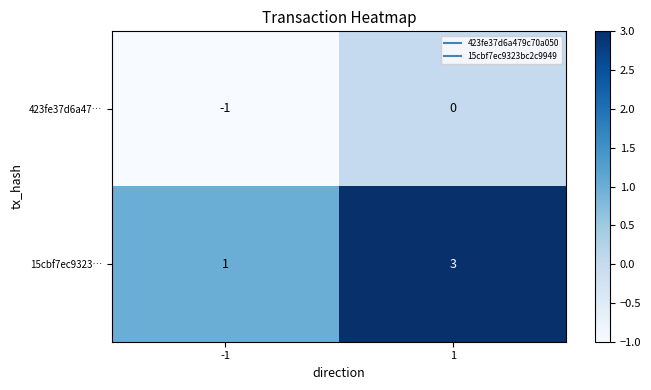

List the series in order of their overall mean, highest first.

15cbf7ec9323…, 423fe37d6a47…